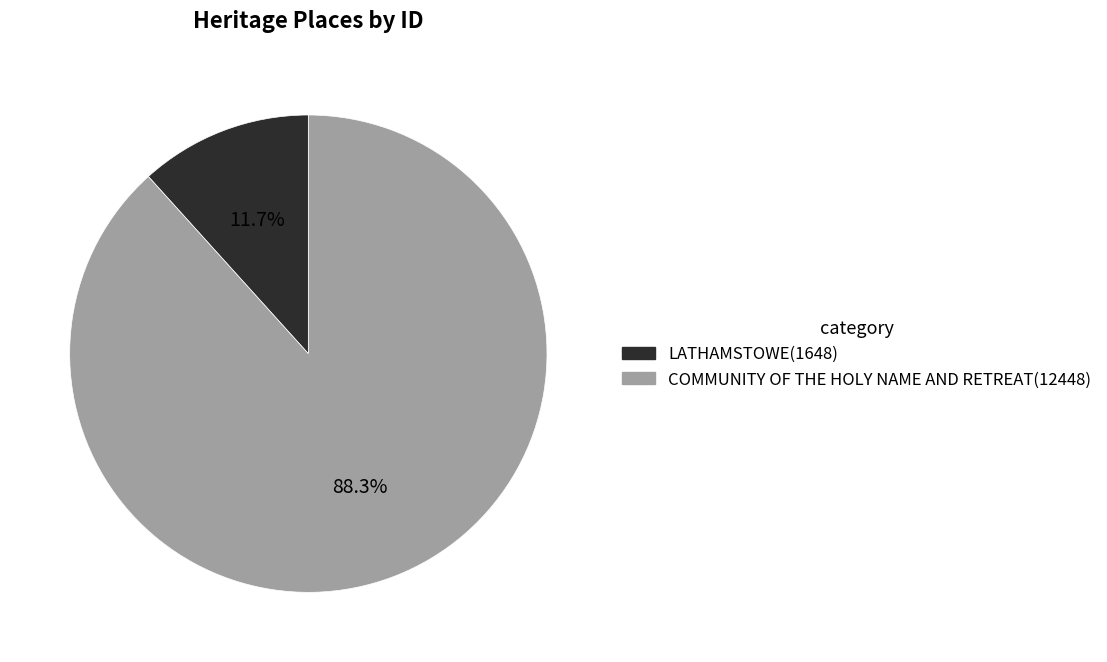

Approximately how many times larger is the value at LATHAMSTOWE compared to COMMUNITY OF THE HOLY NAME AND RETREAT?

0.1